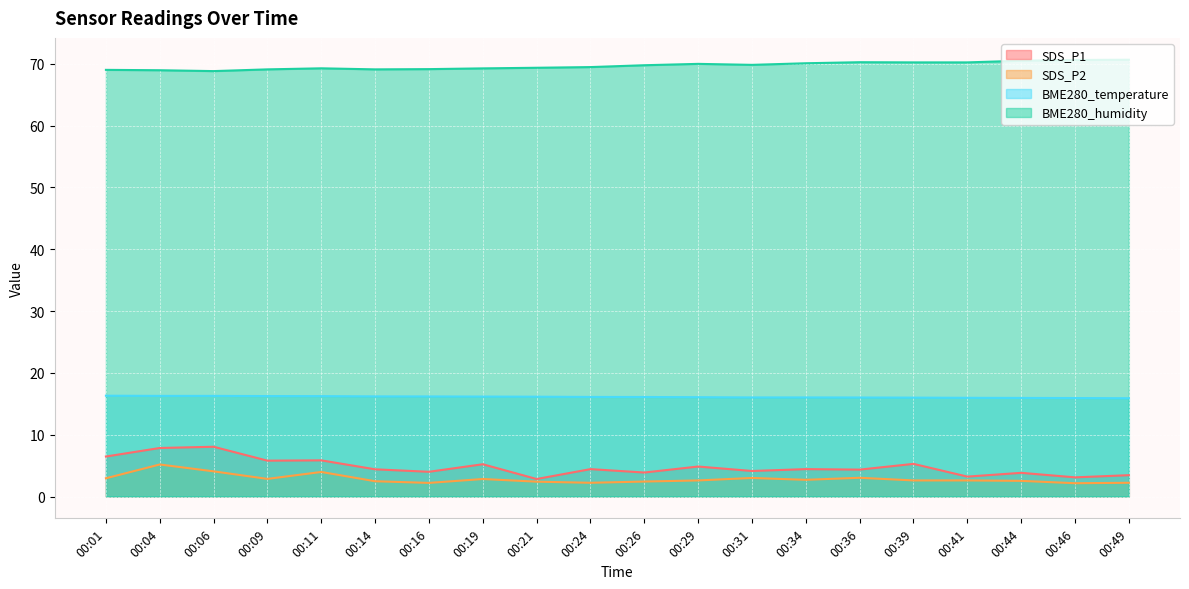

What is the sum of the BME280_temperature values at 00:49 and 00:46?

31.8